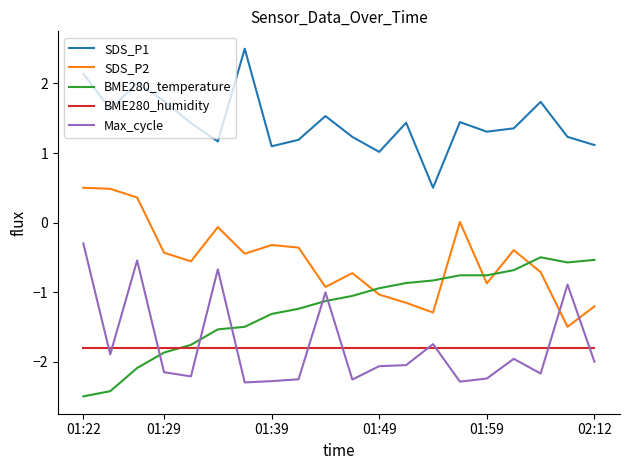

Which series has the largest total across all categories?

SDS_P1